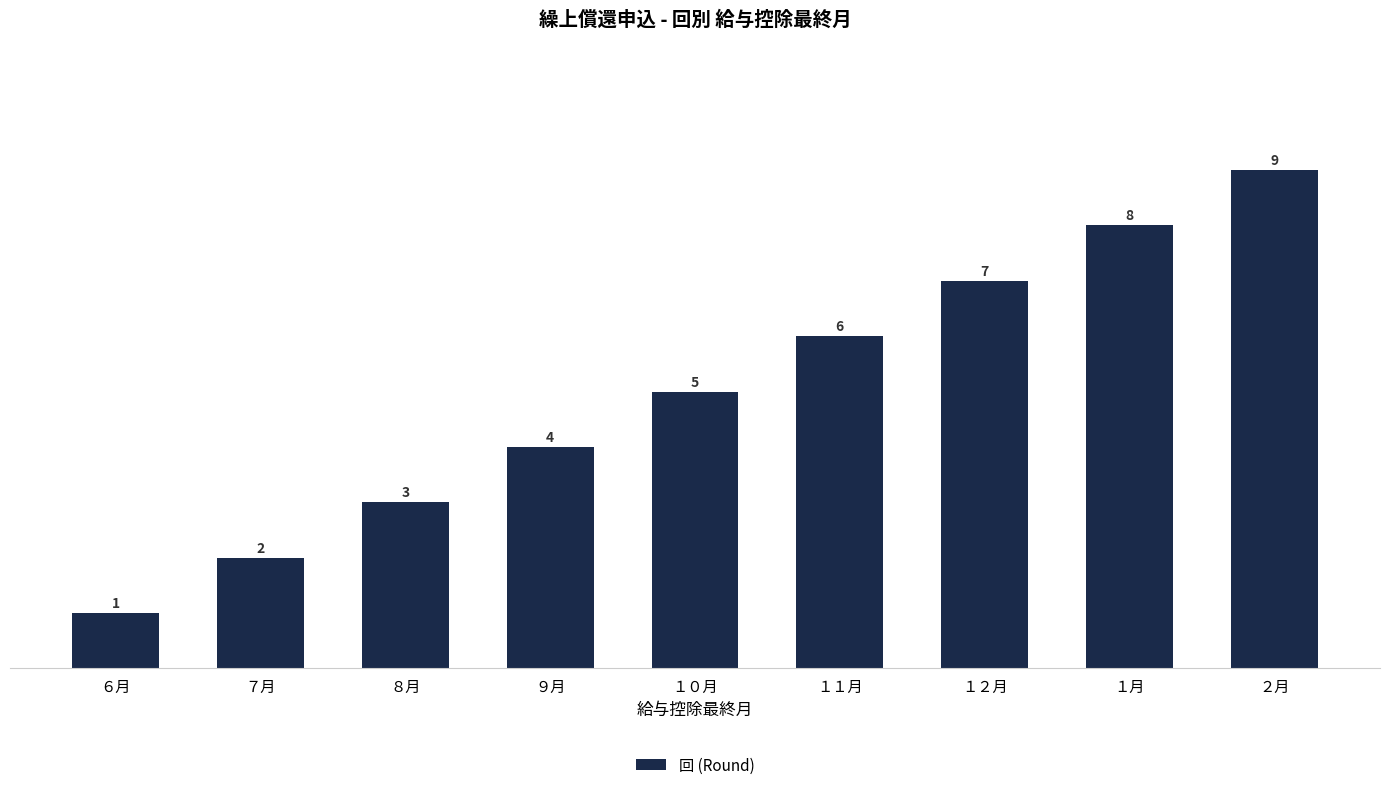

Does the chart contain stacked bars?

No